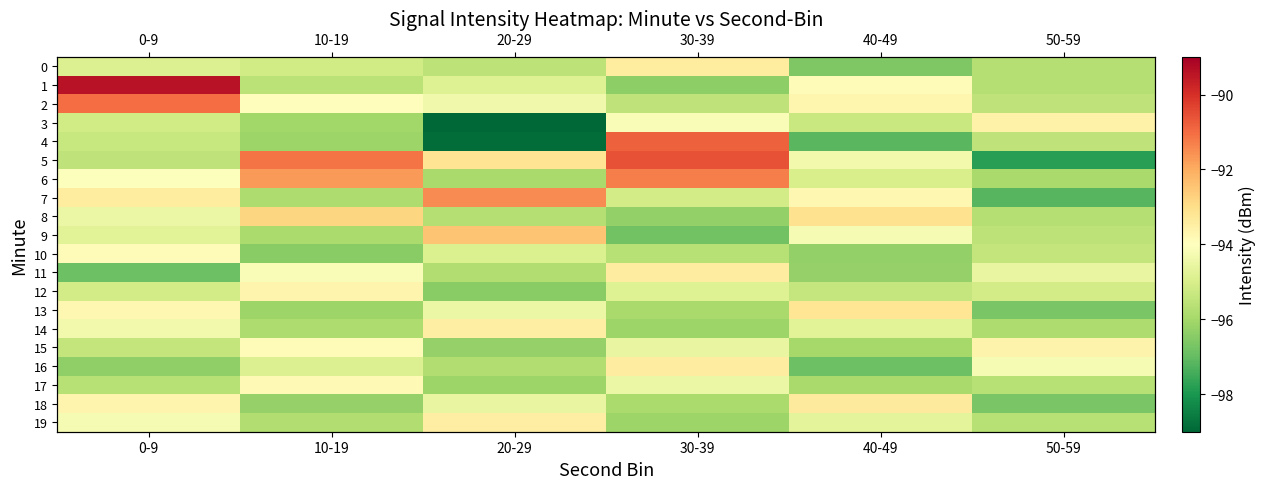

The 2 series shows -95.5 at 30-39. True or false?

True